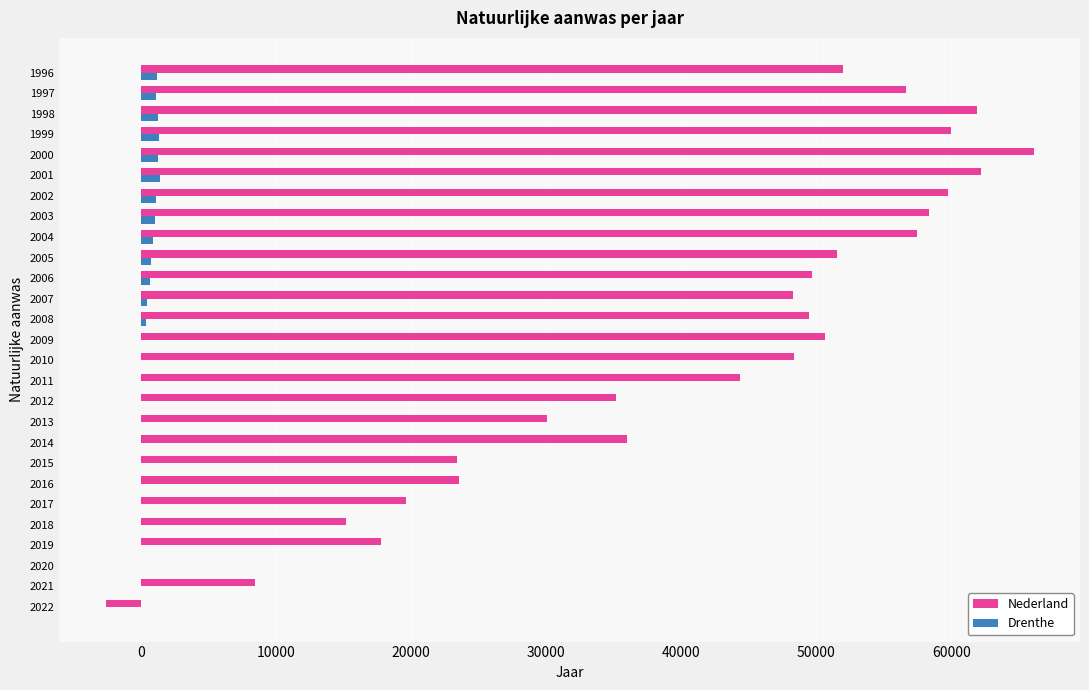

Which category has the highest value in the Nederland series?

2000